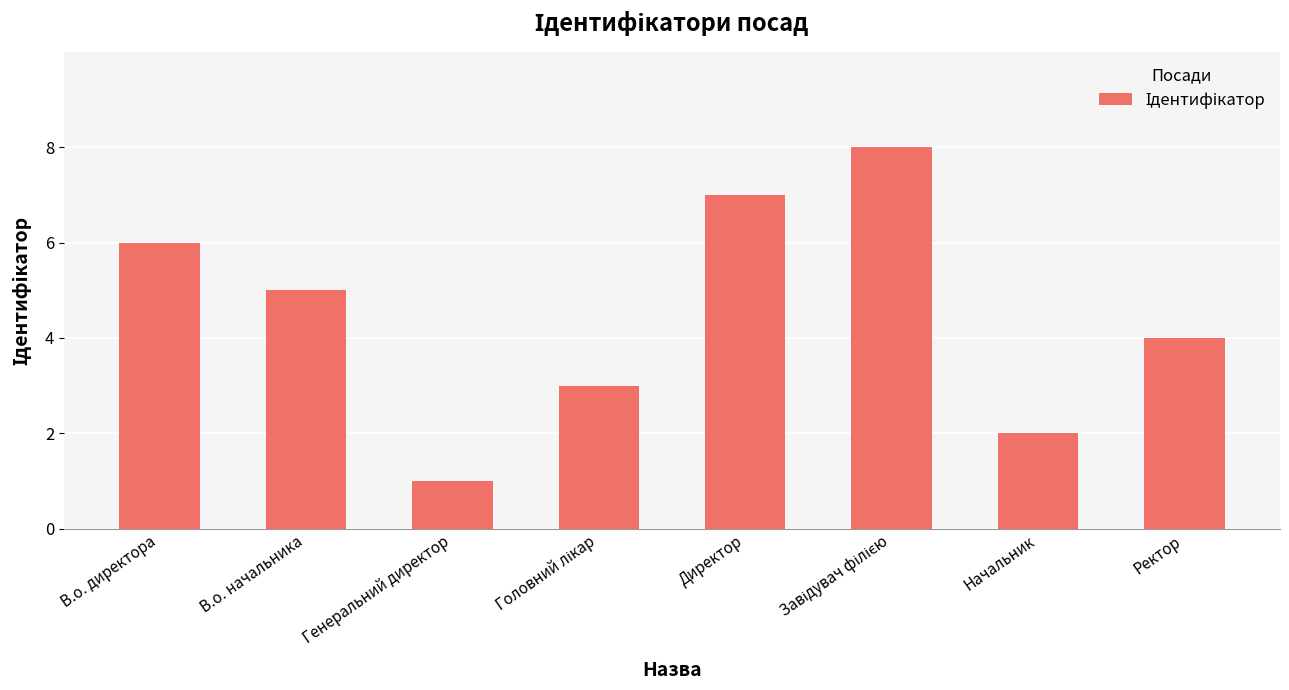

What position from the right is Начальник?

2